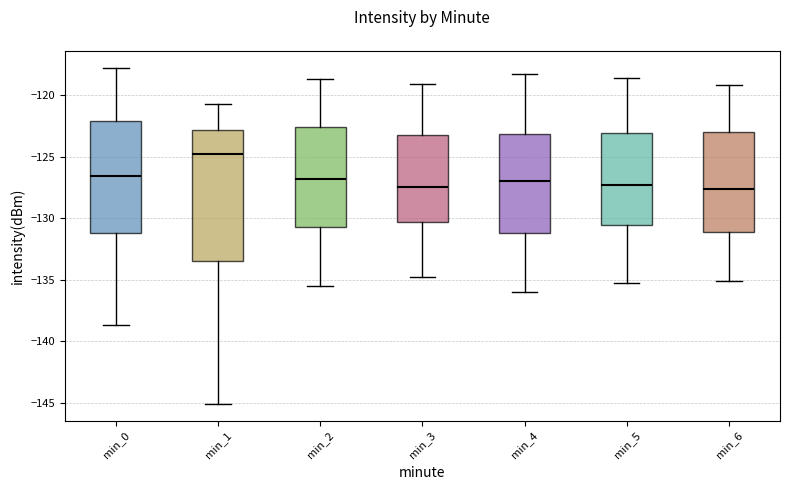

Where does the upper whisker of the box for min_4 end on the y-axis? The values are not printed on the chart, so give them approximately, as read against the axis.

-118.5